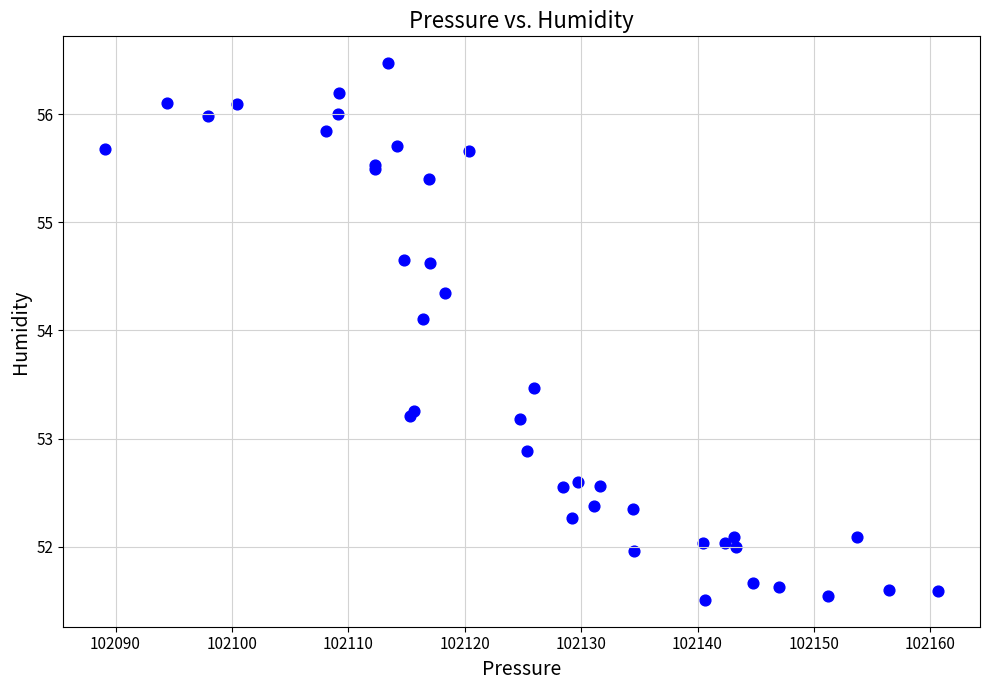

What Y value in the scatter plot is closest to 53?

52.9